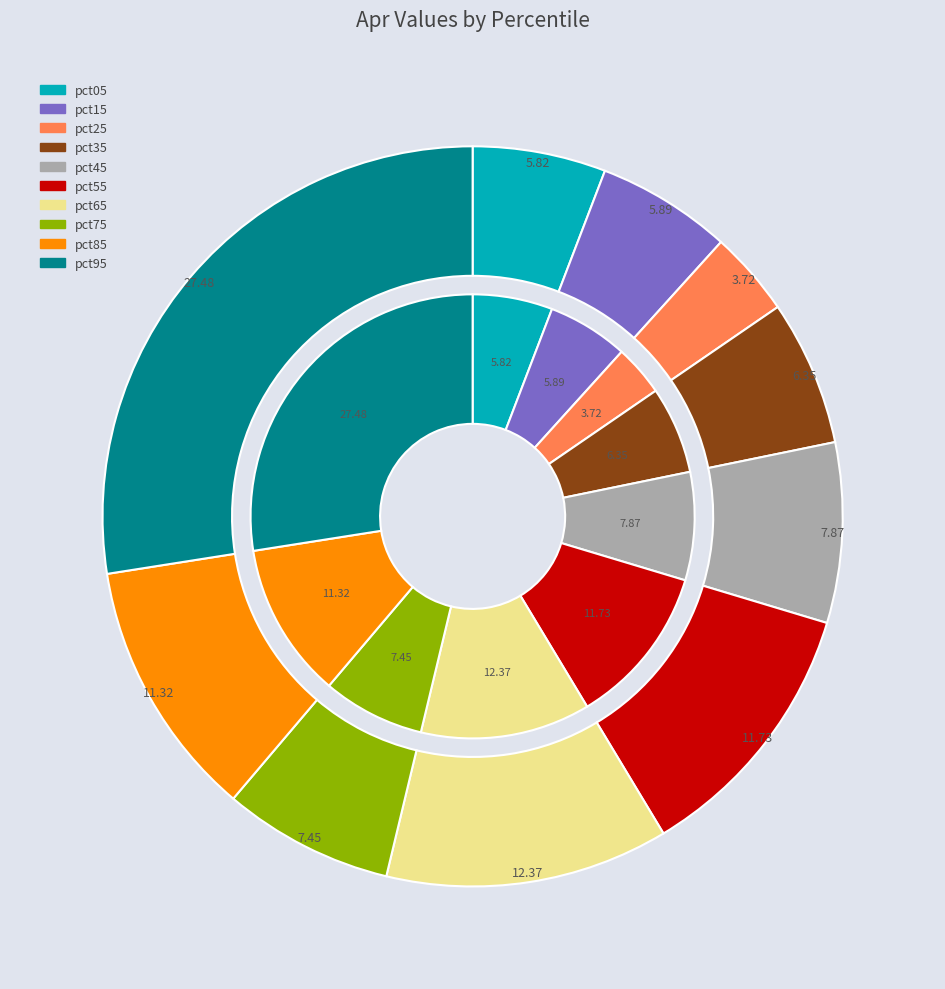

Is there a majority slice in this chart?

No